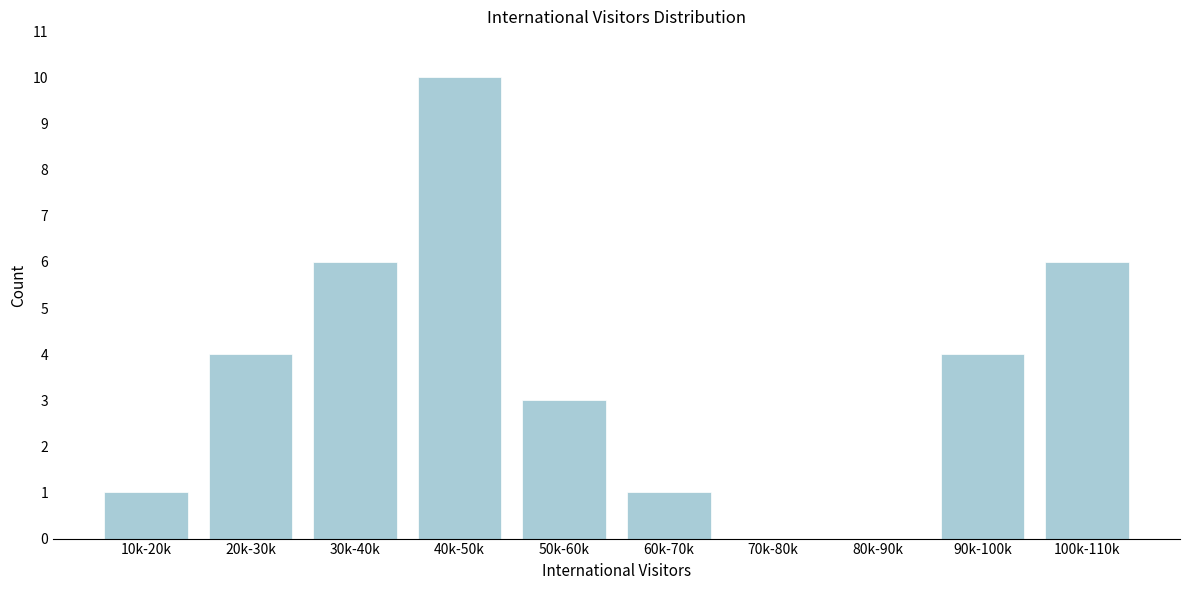

Reading left to right, list all the values displayed in this chart.

10k-20k=1	20k-30k=4	30k-40k=6	40k-50k=10	50k-60k=3	60k-70k=1	70k-80k=0	80k-90k=0	90k-100k=4	100k-110k=6